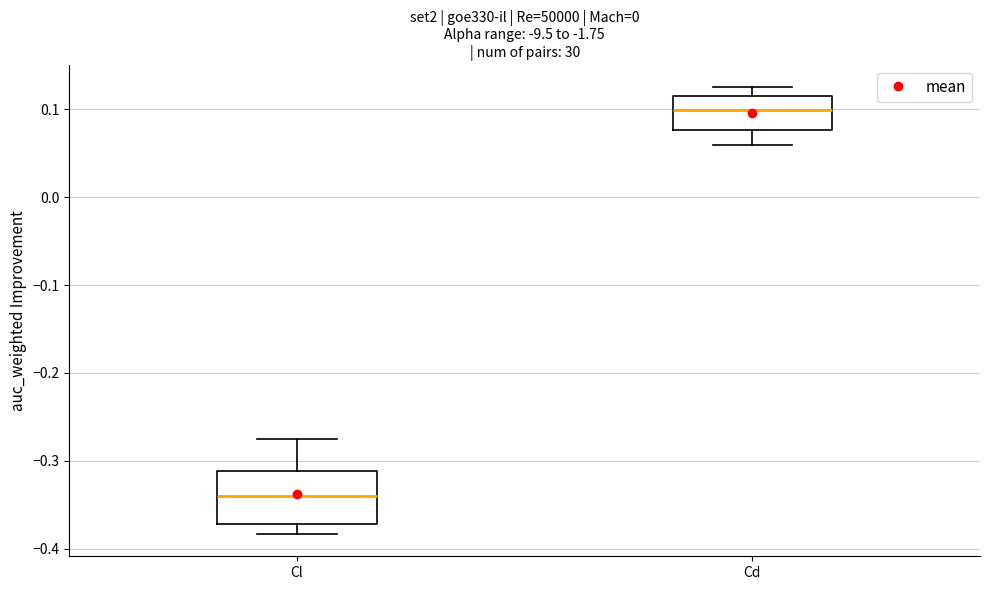

Which box's median line is the lowest?

Cl